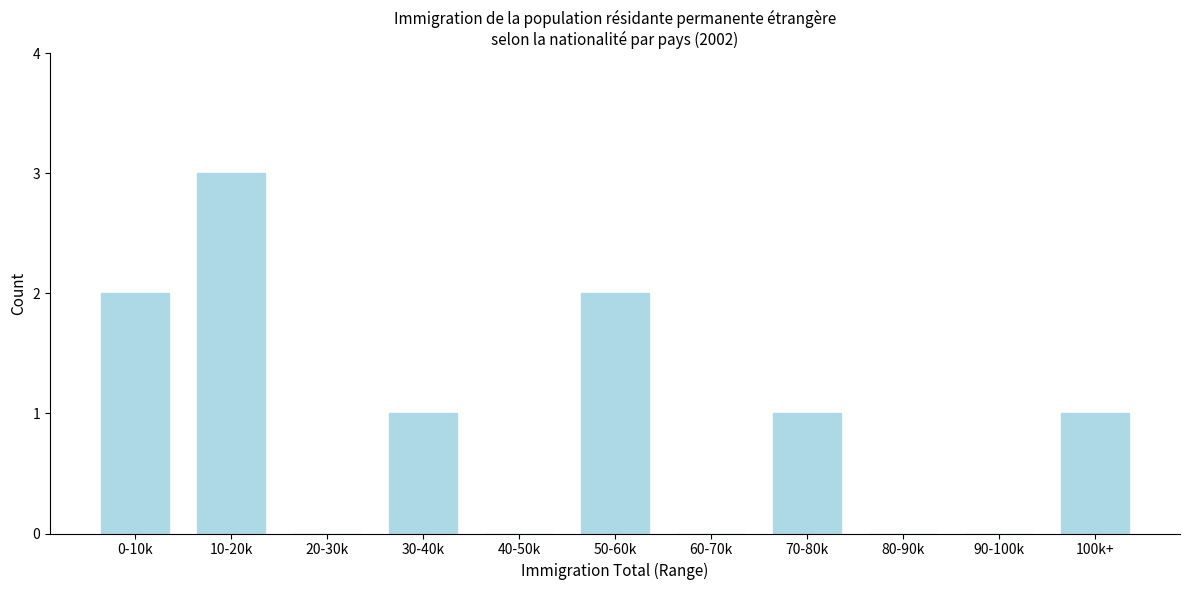

Reading right to left, what are all the values shown in this chart?

100k+=1	90-100k=0	80-90k=0	70-80k=1	60-70k=0	50-60k=2	40-50k=0	30-40k=1	20-30k=0	10-20k=3	0-10k=2